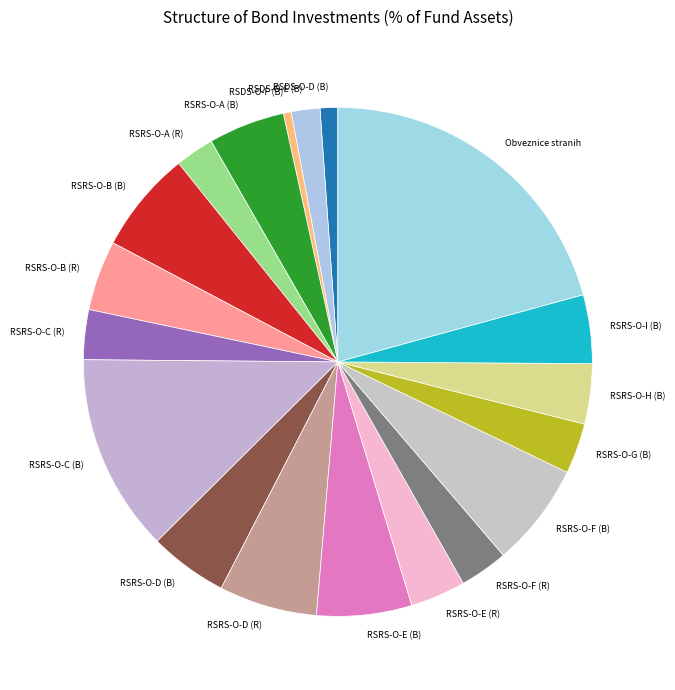

The RSRS-O-C (B) slice represents 13% of the pie. True or false?

True